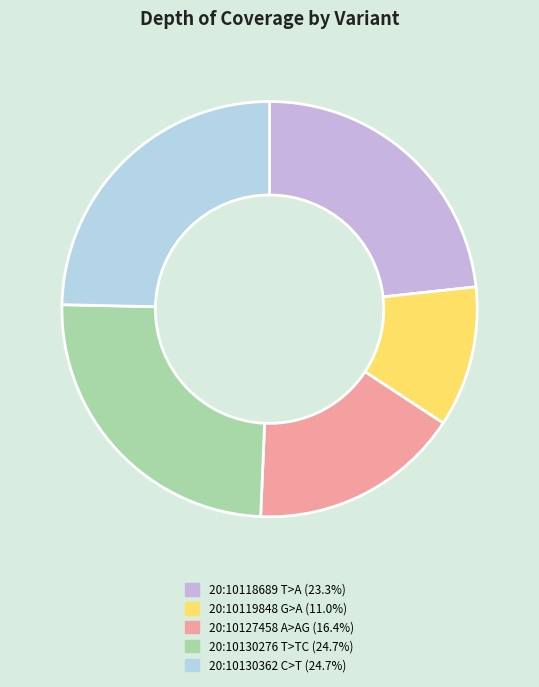

Which category has the biggest portion of the pie?

20:10130276 T>TC